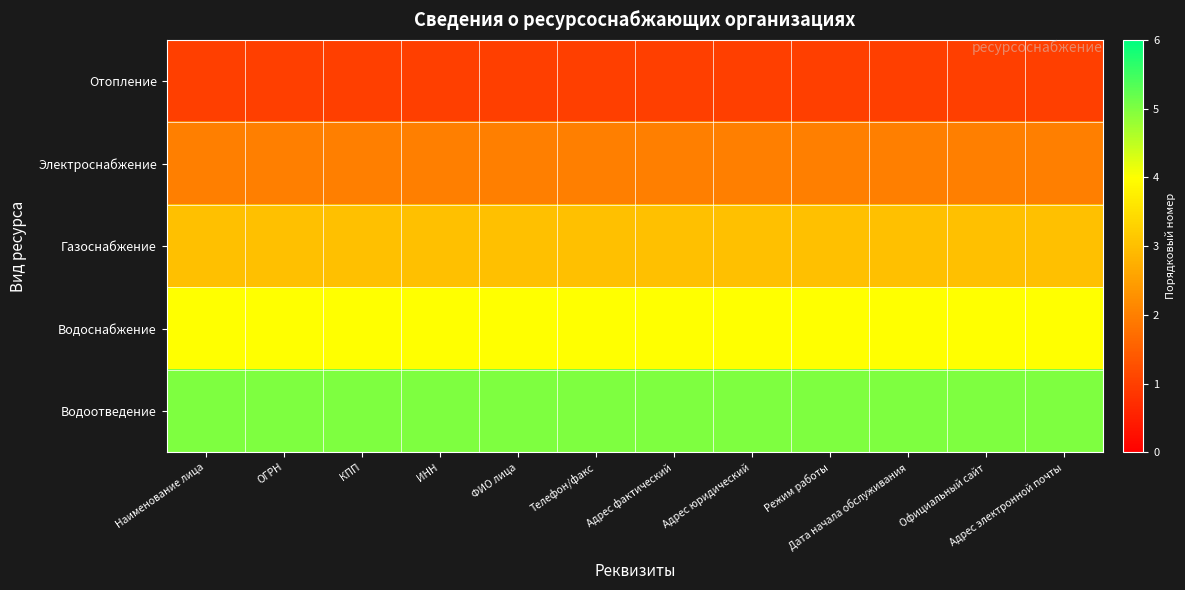

List the series in order of their overall mean, lowest first.

Отопление, Электроснабжение, Газоснабжение, Водоснабжение, Водоотведение